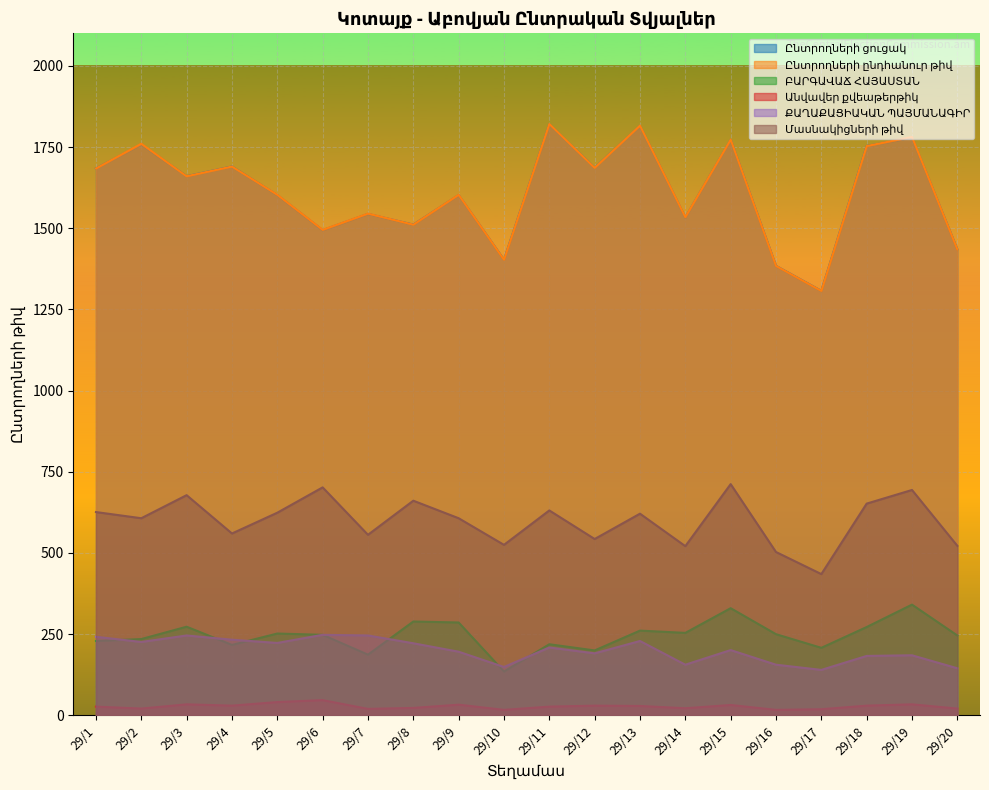

True or false: Ընտրողների ընդհանուր թիվ and Ընտրողների ցուցակ cross at least once.

False